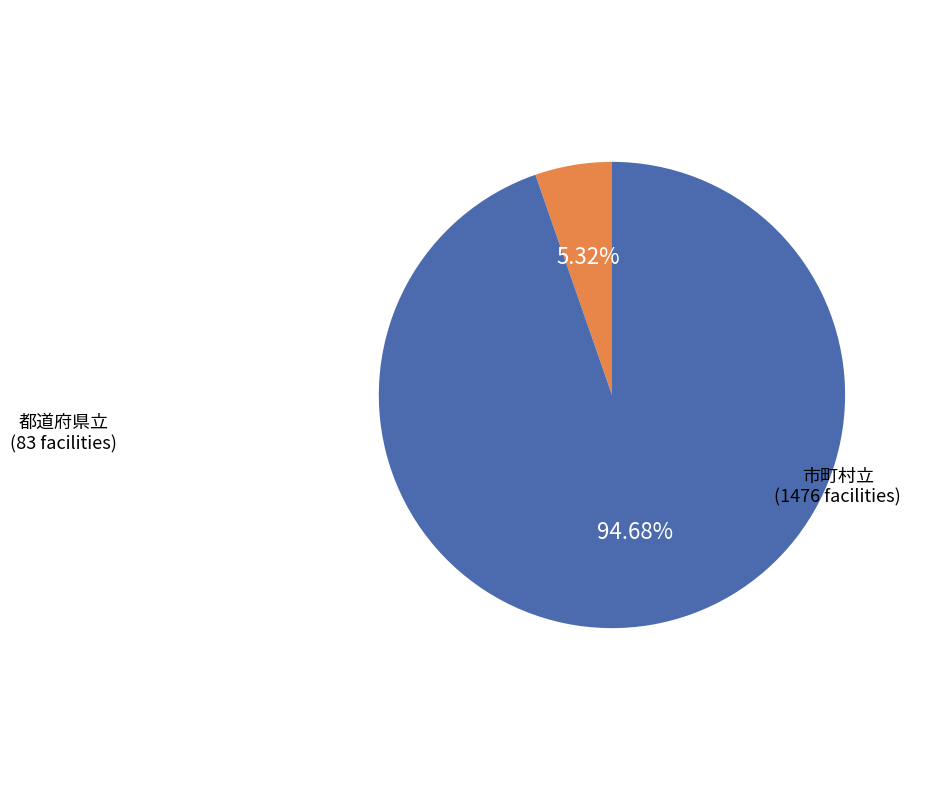

Is there any slice that represents more than half of the pie?

Yes